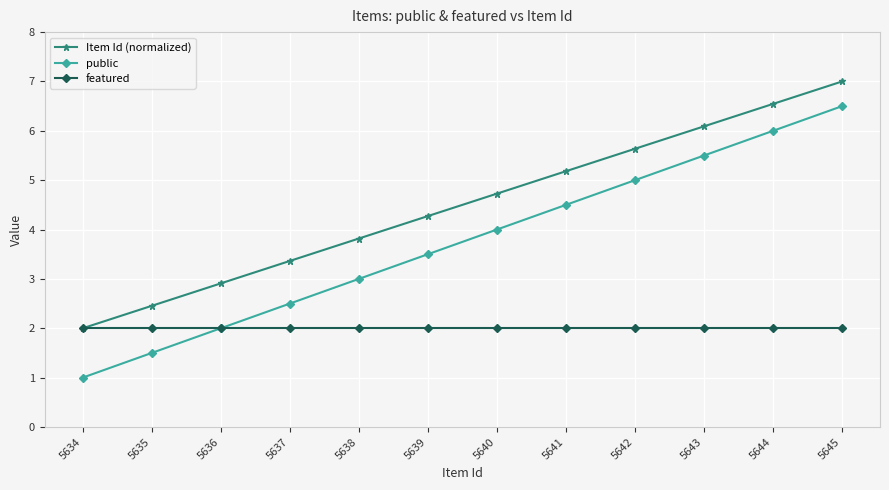

Which series has the largest range (max minus min)?

public